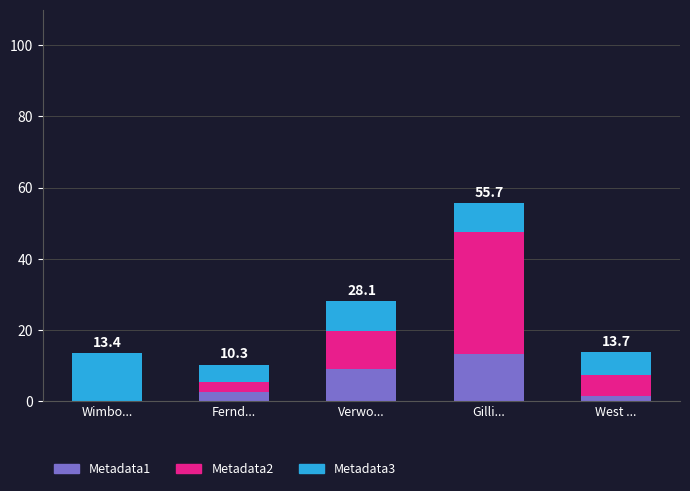

The value of Metadata1 at Fernd... is 2.5. True or false?

True